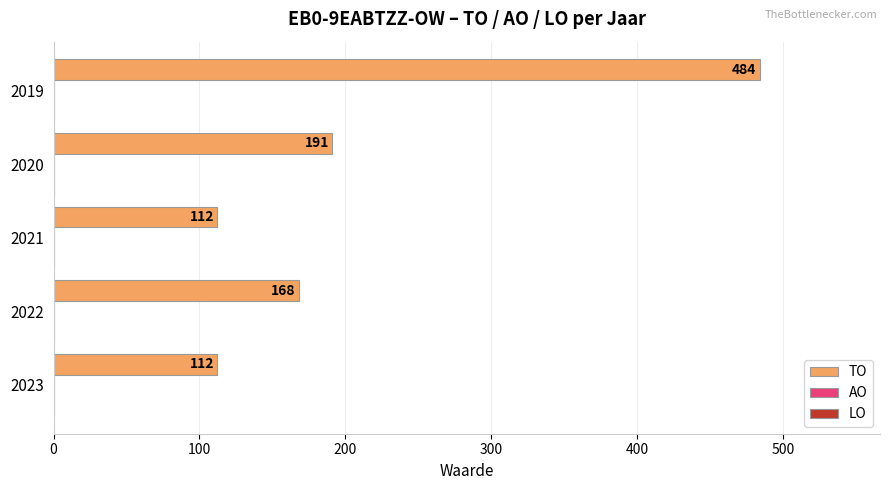

Reading bottom to top, transcribe all the data shown in this chart.

112	168	112	191	484